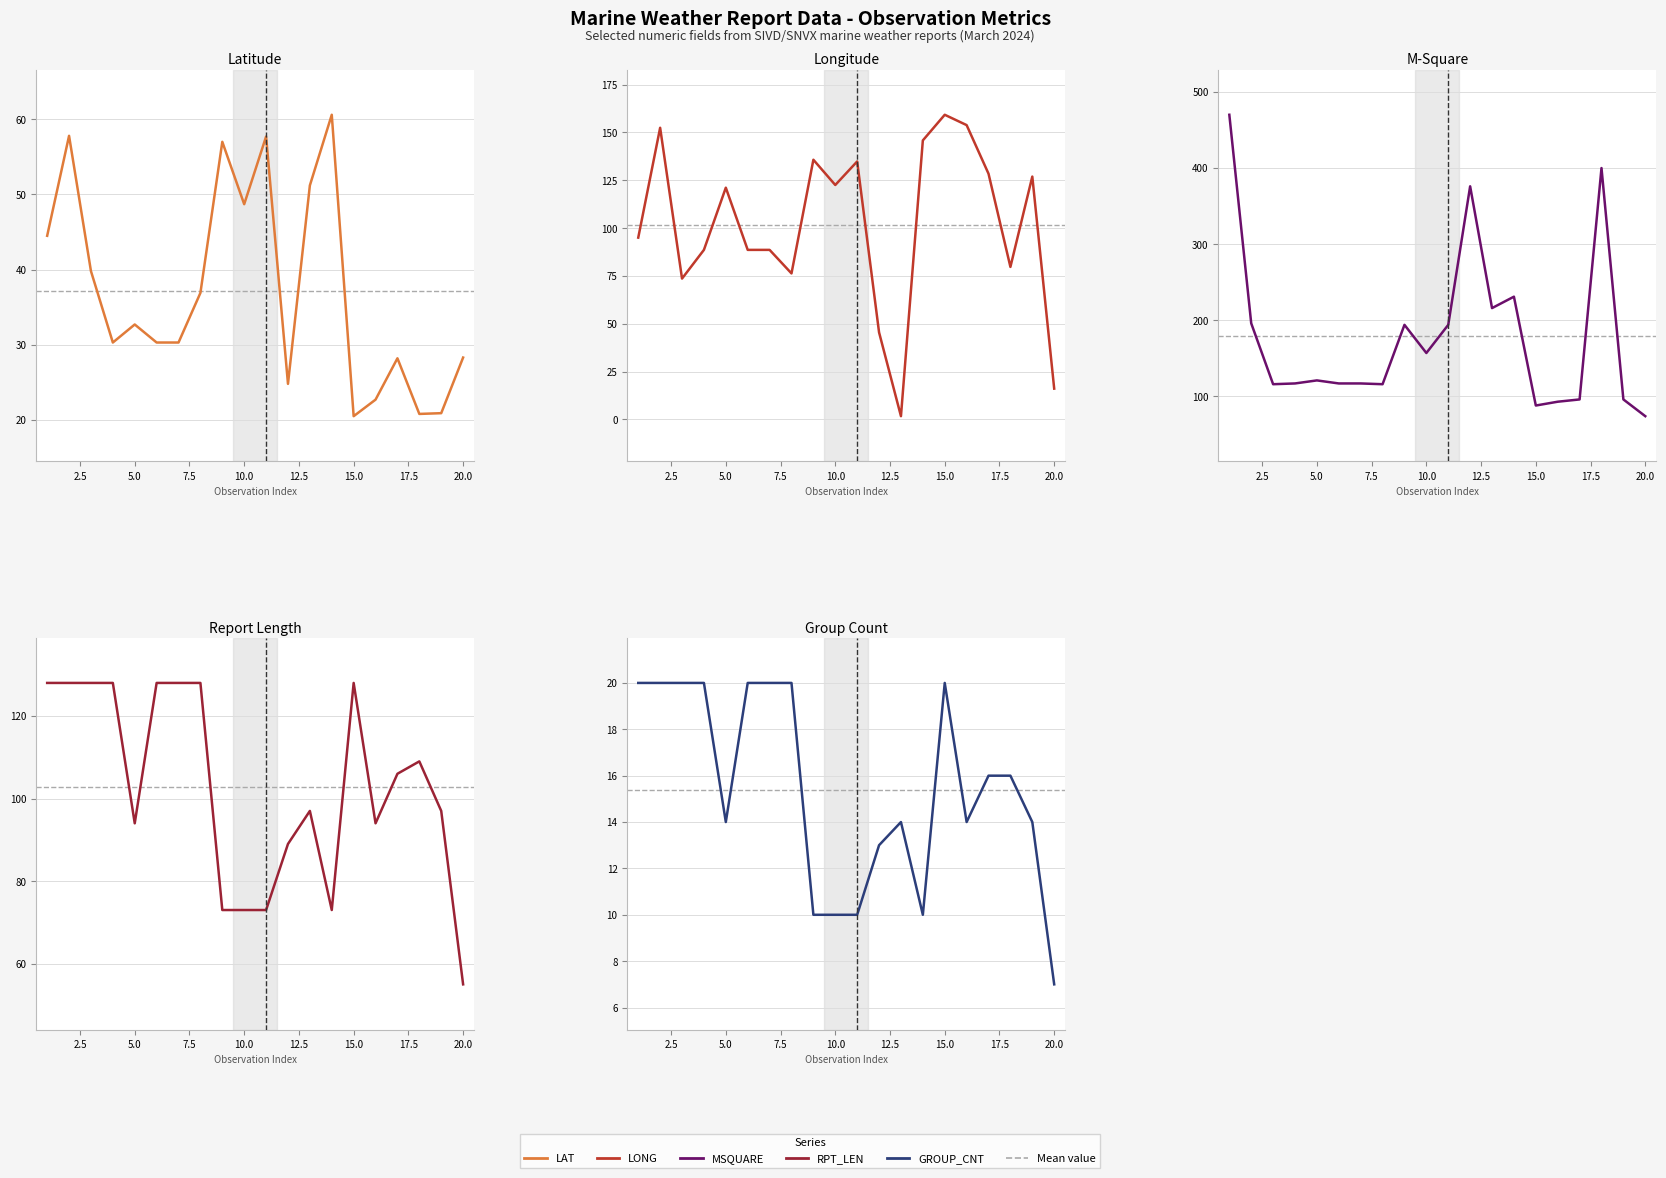

How many categories are shown in the chart?

20